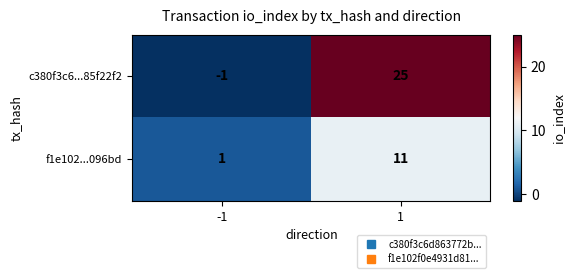

True or false: f1e102...096bd has a value of 1 at -1.

True